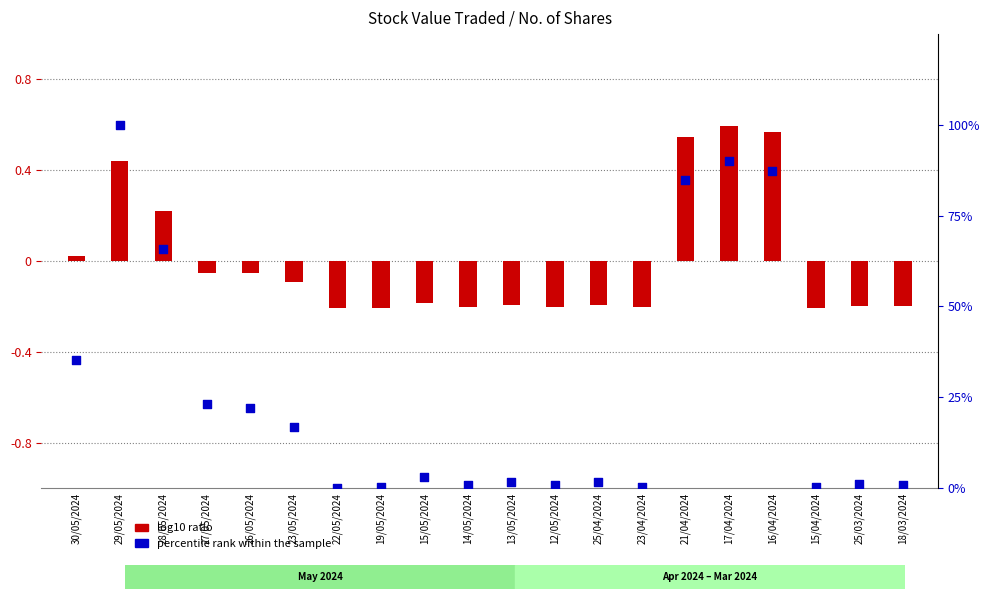

Which series has the largest total across all categories?

percentile rank within the sample